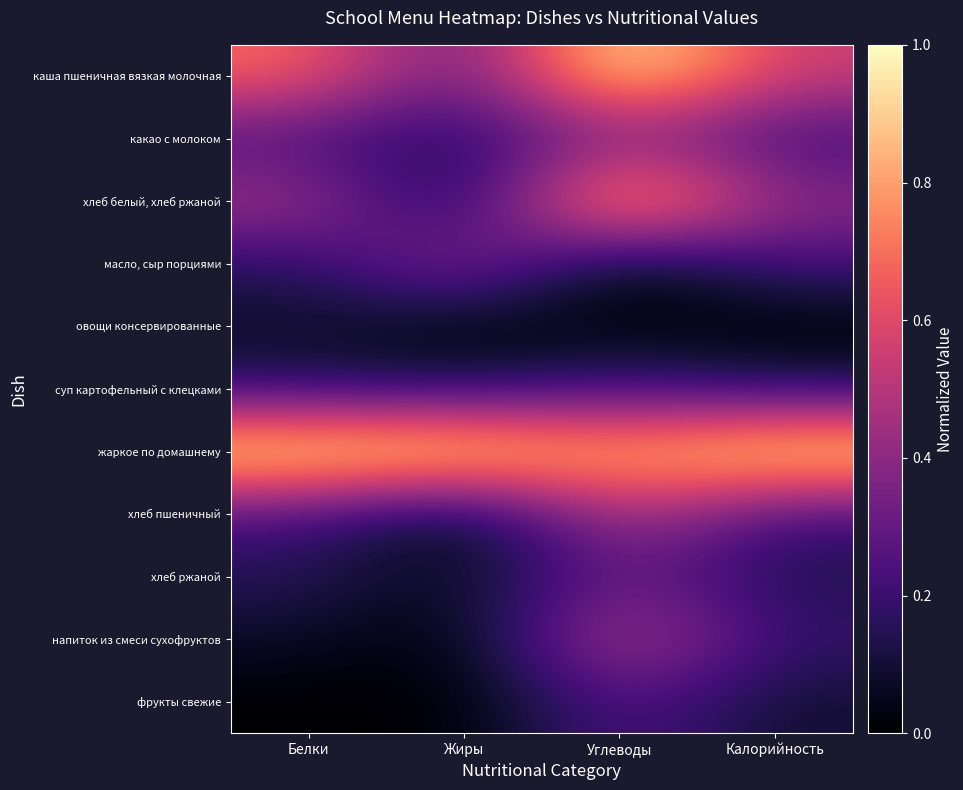

Reading left to right, extract all data points from this chart.

каша пшеничная вязкая молочная: Белки=0.7	Жиры=0.3	Углеводы=1.0	Калорийность=0.5
какао с молоком: Белки=0.2	Жиры=0.1	Углеводы=0.4	Калорийность=0.2
хлеб белый, хлеб ржаной: Белки=0.5	Жиры=0.0	Углеводы=1.0	Калорийность=0.4
масло, сыр порциями: Белки=0.2	Жиры=0.4	Углеводы=0.0	Калорийность=0.2
овощи консервированные: Белки=0.1	Жиры=0.0	Углеводы=0.0	Калорийность=0.0
суп картофельный с клецками: Белки=0.2	Жиры=0.1	Углеводы=0.2	Калорийность=0.1
жаркое по домашнему: Белки=1.0	Жиры=1.0	Углеводы=0.8	Калорийность=1.0
хлеб пшеничный: Белки=0.2	Жиры=0.0	Углеводы=0.5	Калорийность=0.2
хлеб ржаной: Белки=0.2	Жиры=0.0	Углеводы=0.3	Калорийность=0.1
напиток из смеси сухофруктов: Белки=0.1	Жиры=0.0	Углеводы=0.5	Калорийность=0.2
фрукты свежие: Белки=0.0	Жиры=0.0	Углеводы=0.3	Калорийность=0.1